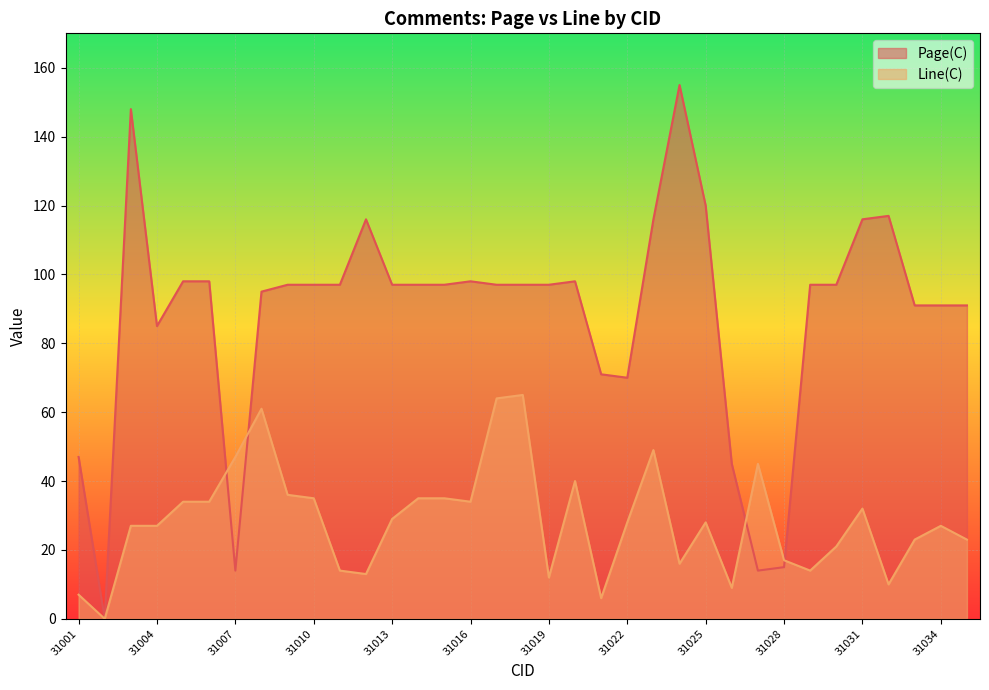

How many values in the Line(C) series are below 28?

17